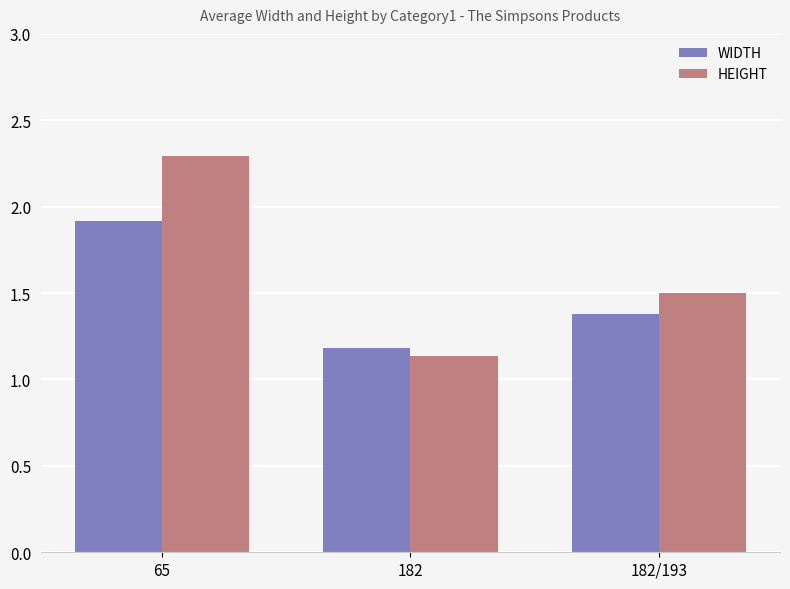

What is the label of the 1st bar from the left?

65